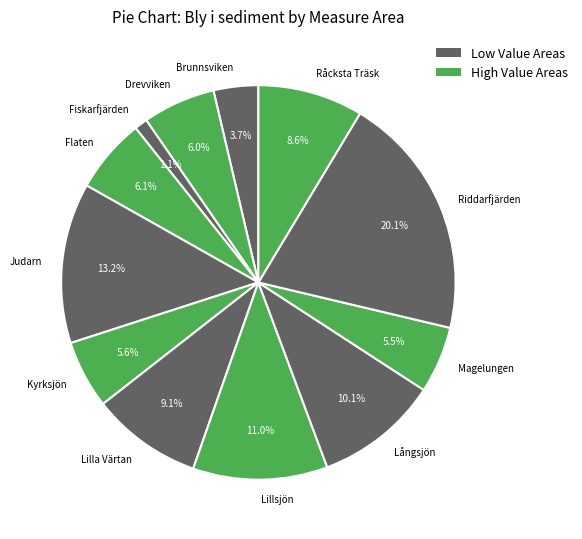

Which has a higher value, Flaten or Råcksta Träsk?

Råcksta Träsk